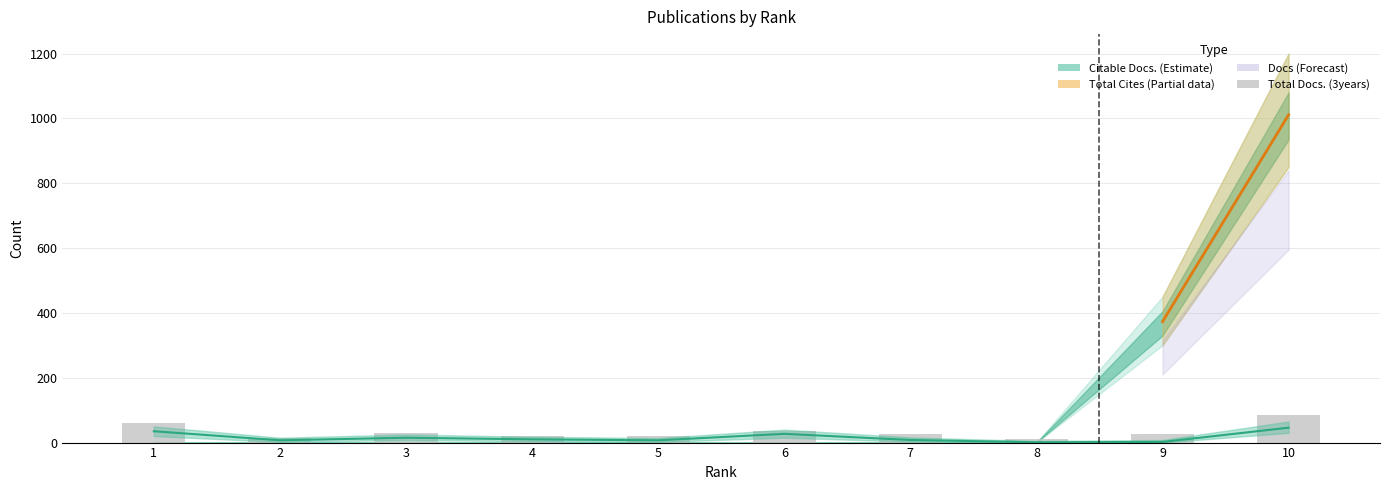

At which category is the sum across all series the highest?

10